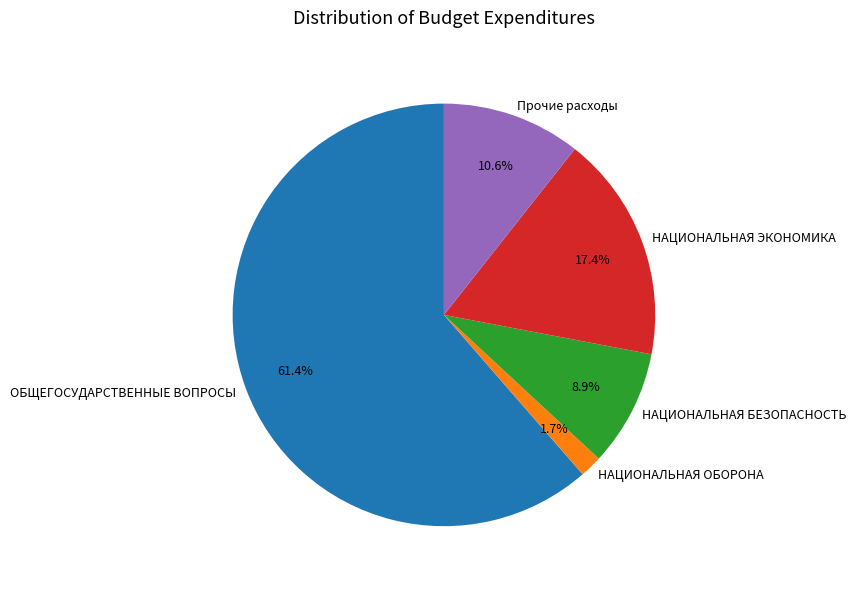

To the nearest percent, what is the average slice percentage?

20%